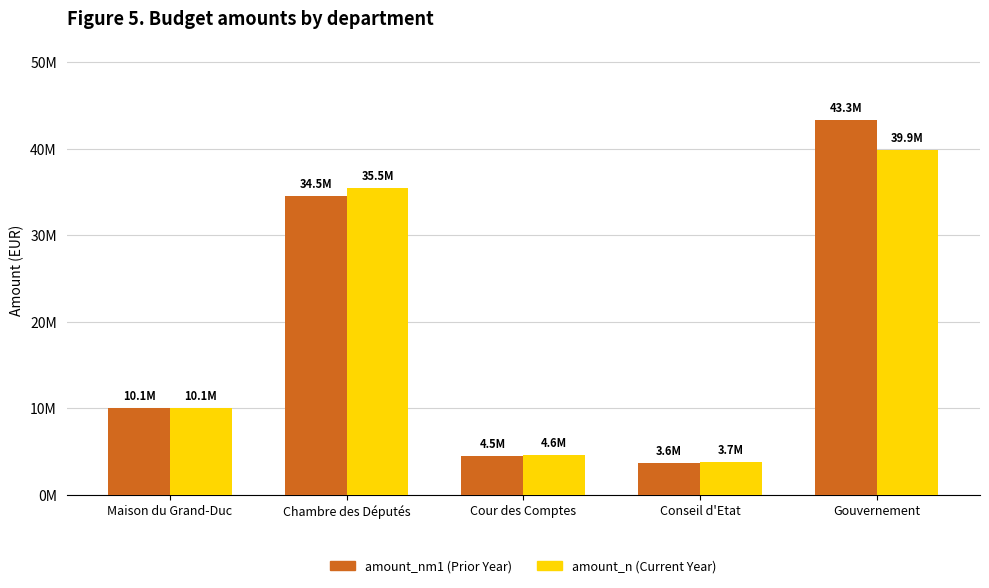

What are all the series names shown in the legend?

amount_nm1 (Prior Year), amount_n (Current Year)